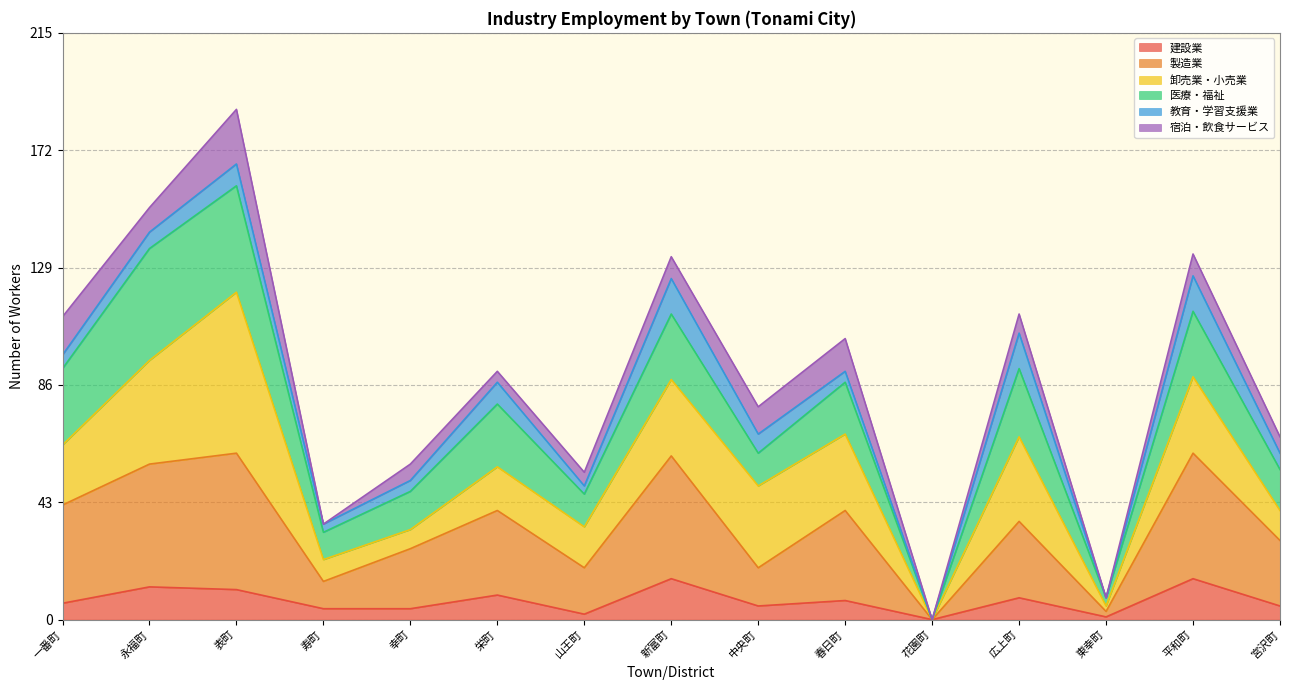

What is the highest value of the 建設業 series?

15